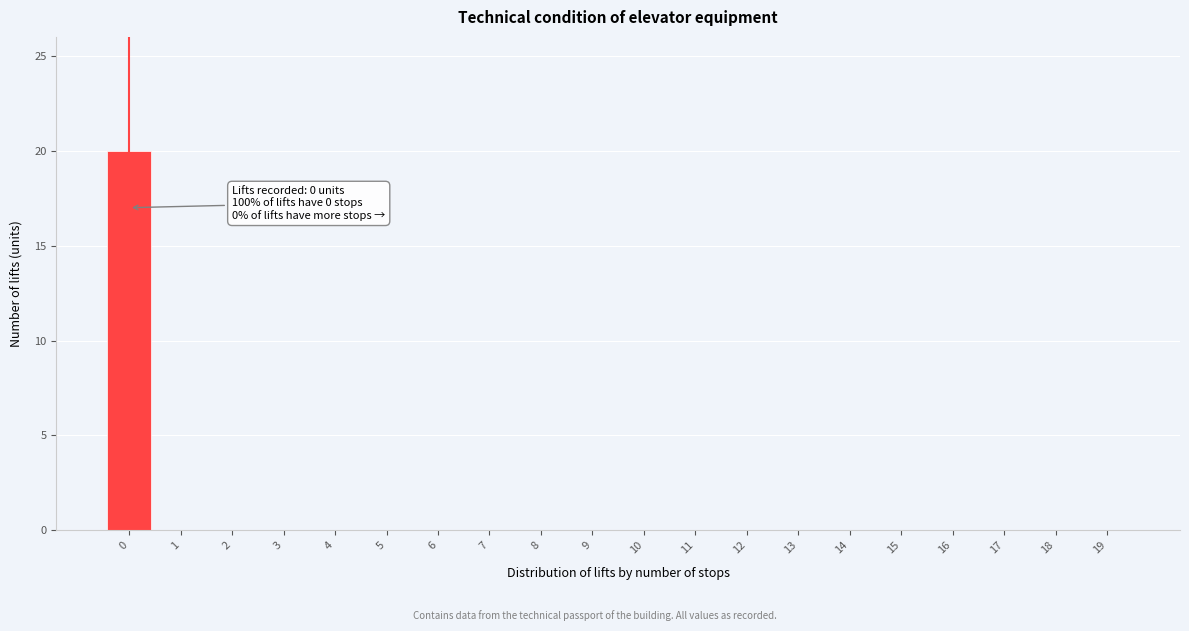

Reading right to left, what are all the values shown in this chart?

19=0	18=0	17=0	16=0	15=0	14=0	13=0	12=0	11=0	10=0	9=0	8=0	7=0	6=0	5=0	4=0	3=0	2=0	1=0	0=20